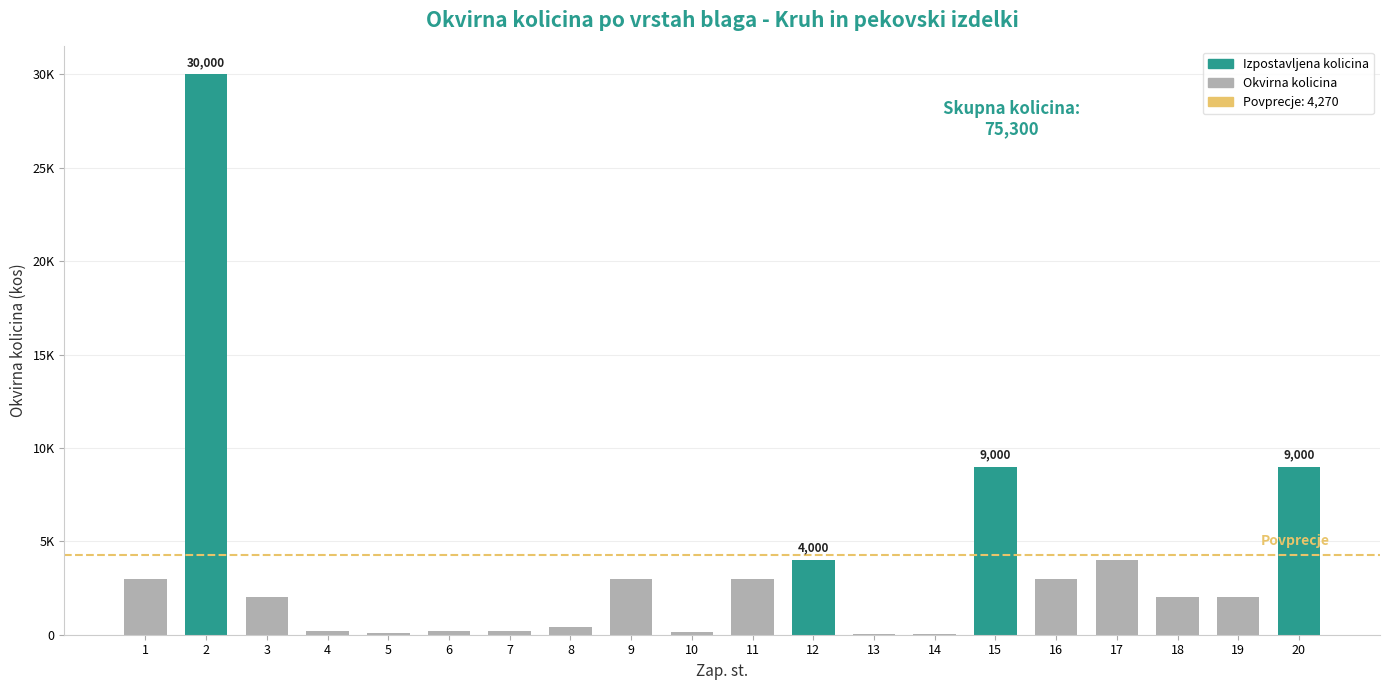

Which category has the lowest value across all series?

14